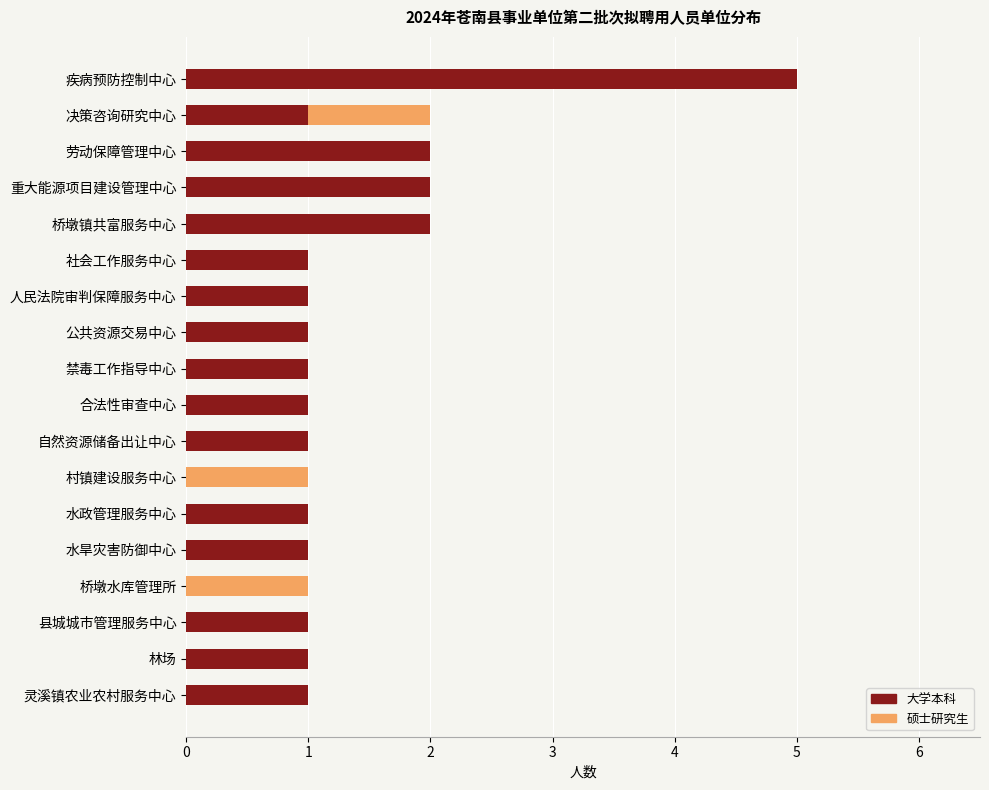

What is the maximum value for 大学本科?

5